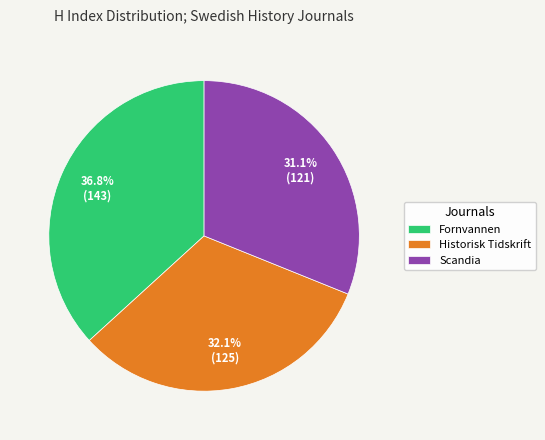

Is it true that Fornvannen is 37% of the pie?

True